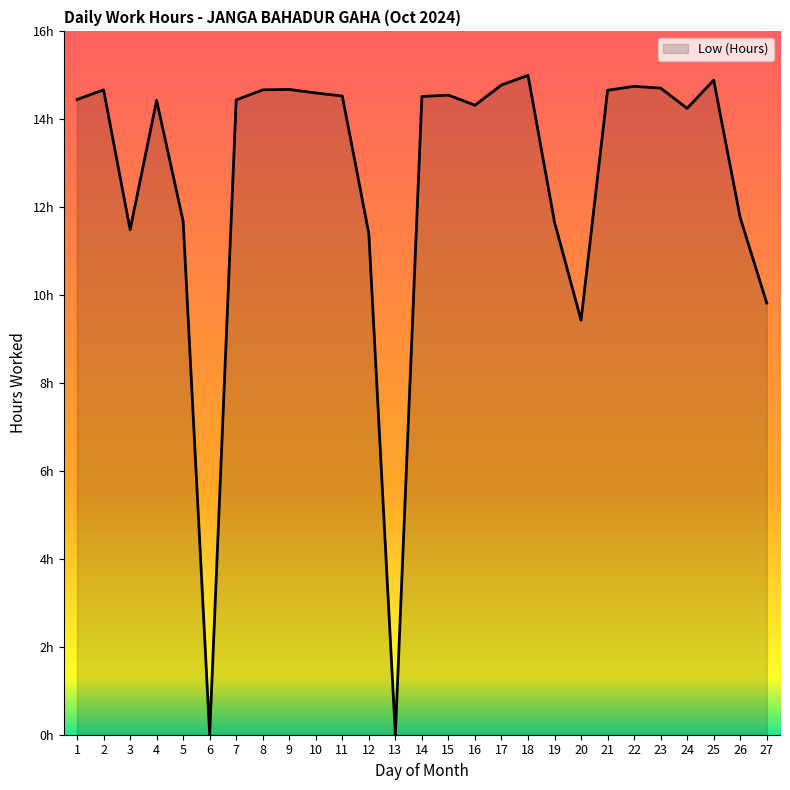

Is this an area chart (filled region under the line)?

Yes